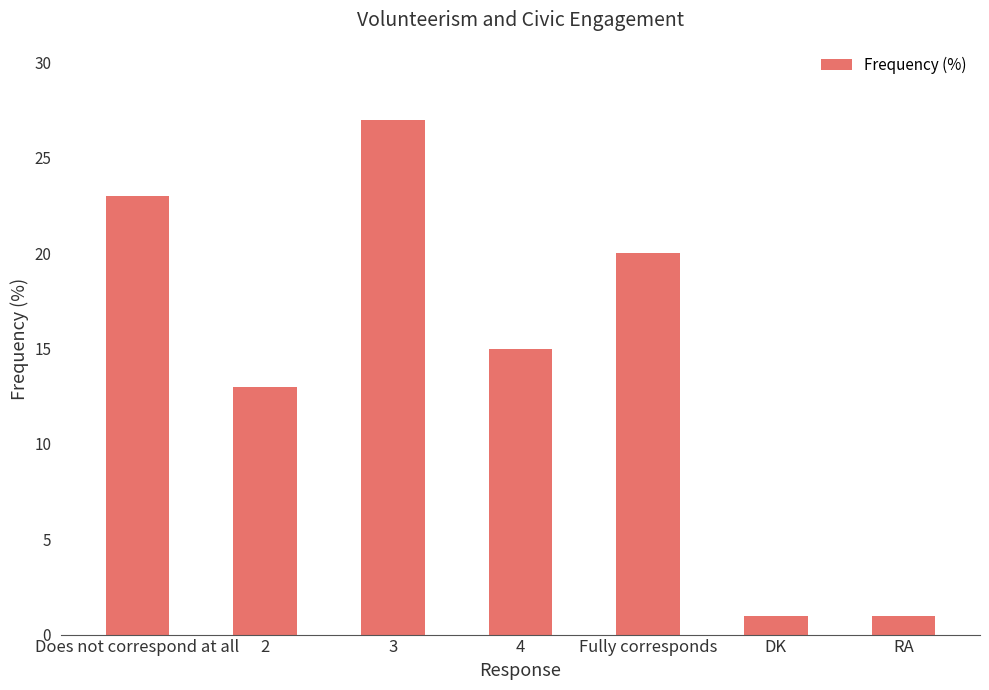

What is the greatest value displayed?

27